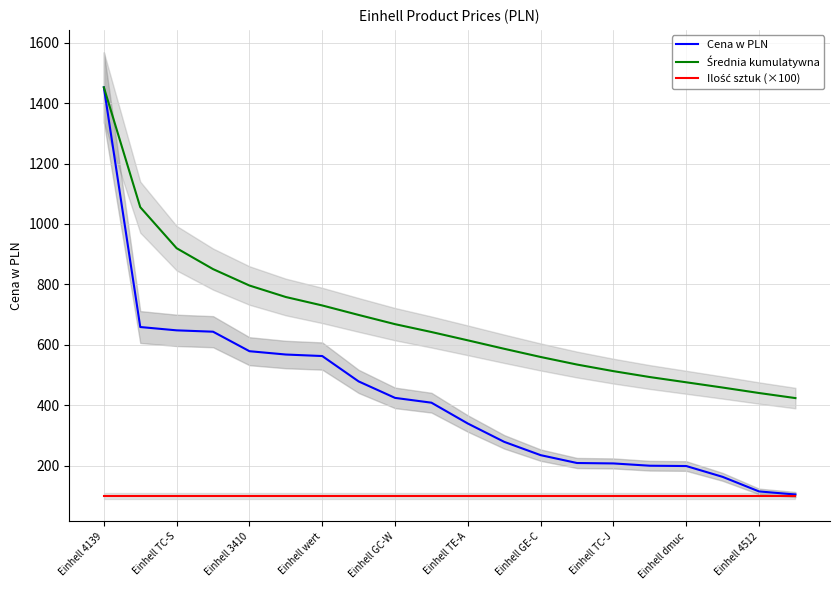

What is the spread (max minus min) of values at 11?

487.0